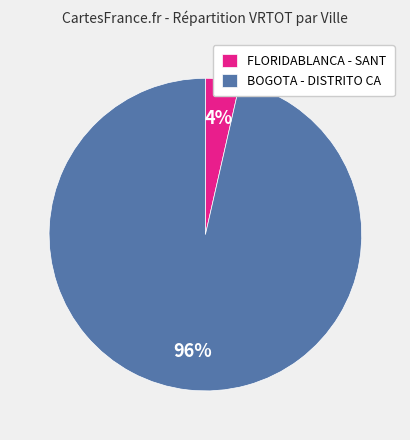

Combined, do BOGOTA - DISTRITO CA and FLORIDABLANCA - SANT account for over 50%?

Yes